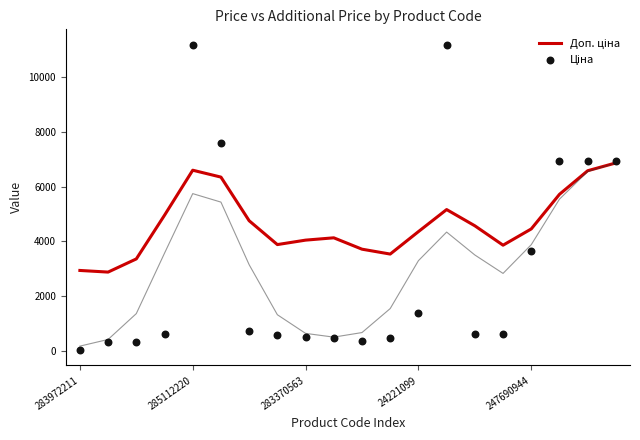

What is the total value across all series at 15?

4466.5